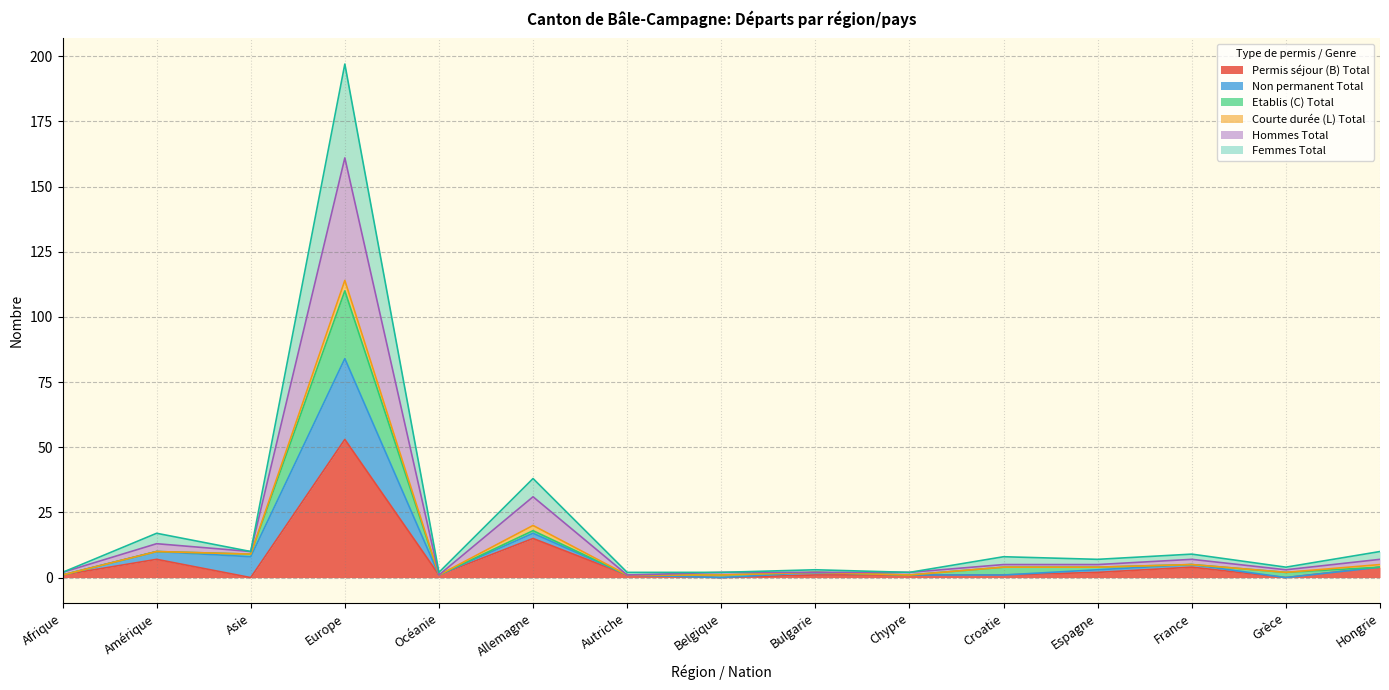

What is the difference between the Hommes Total values at Espagne and Belgique?

3